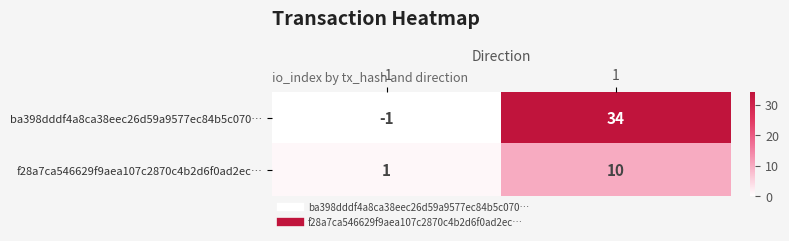

At which category does the chart reach its peak across all series?

1